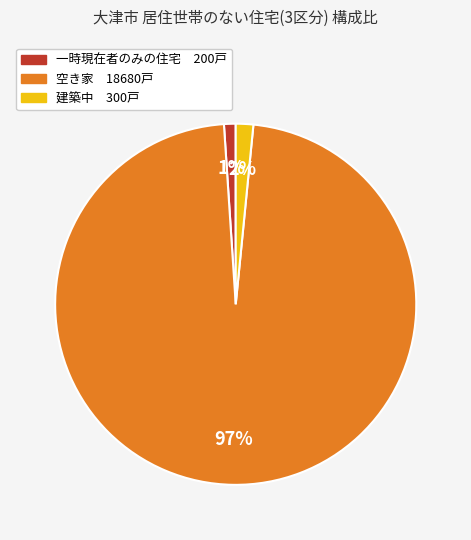

To the nearest percent, what is the difference between the largest and smallest slice percentages?

96%